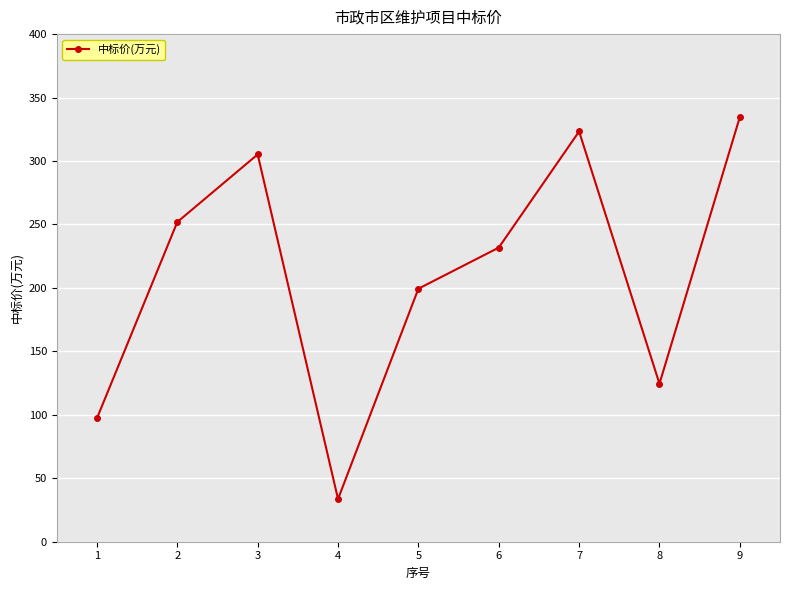

Does the chart have visible grid lines?

Yes